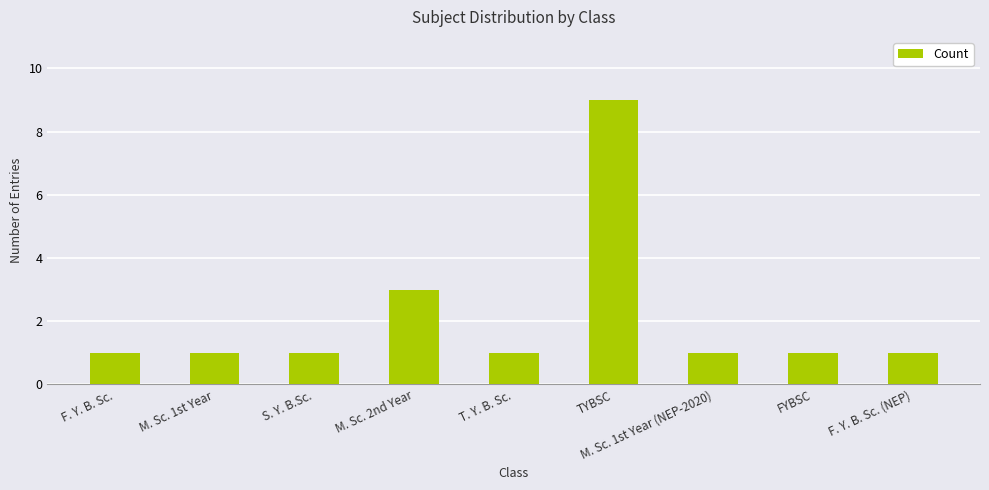

Does the chart contain stacked bars?

No